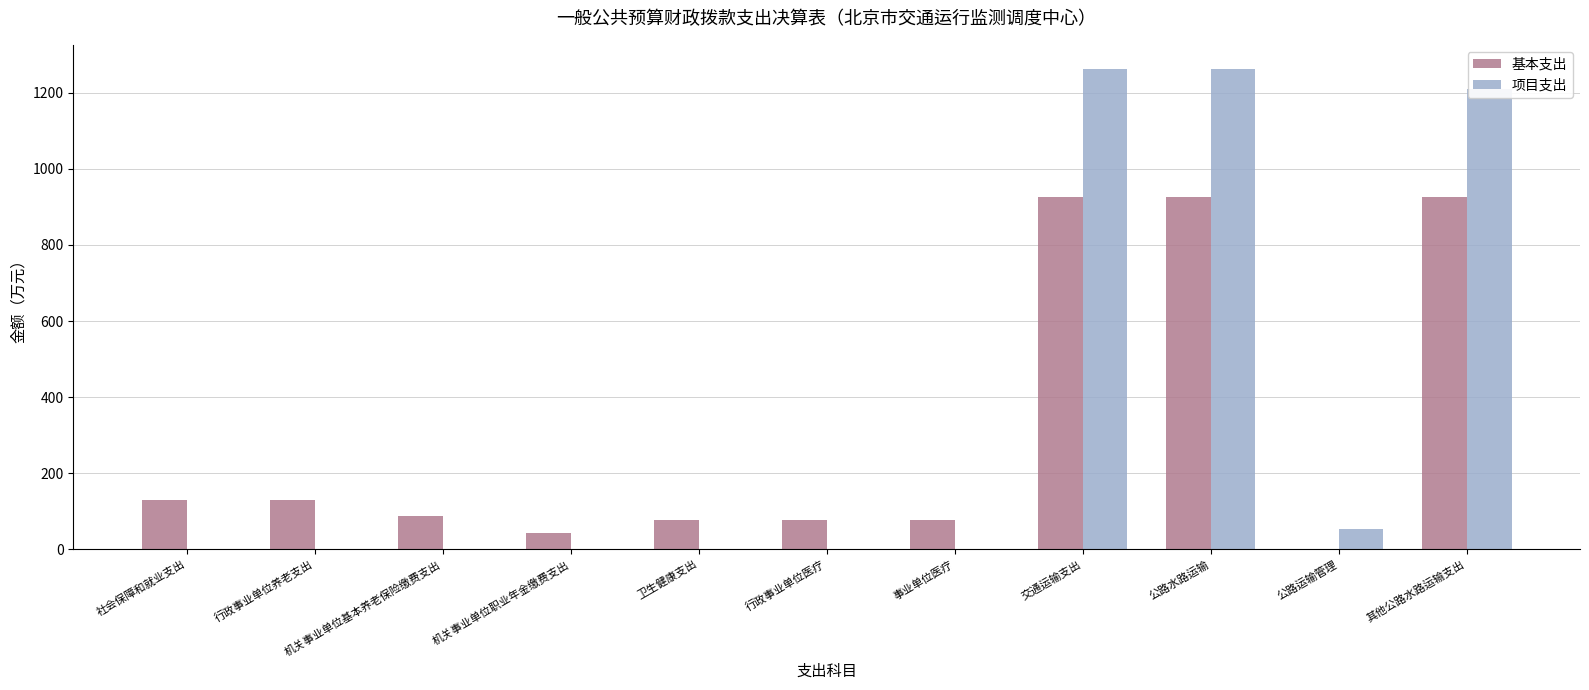

At which label does 基本支出 first exceed 86?

社会保障和就业支出